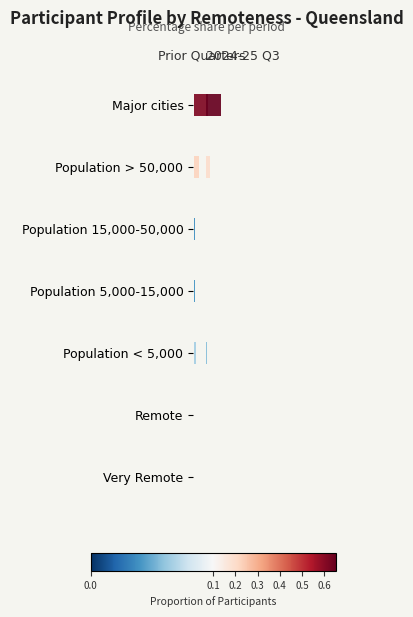

What is the sum of all Population < 5,000 values?

0.1